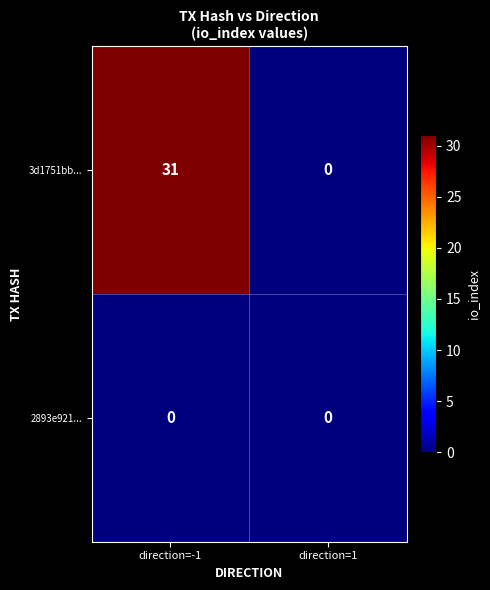

Which category has the highest value in the 3d1751bb... series?

direction=-1